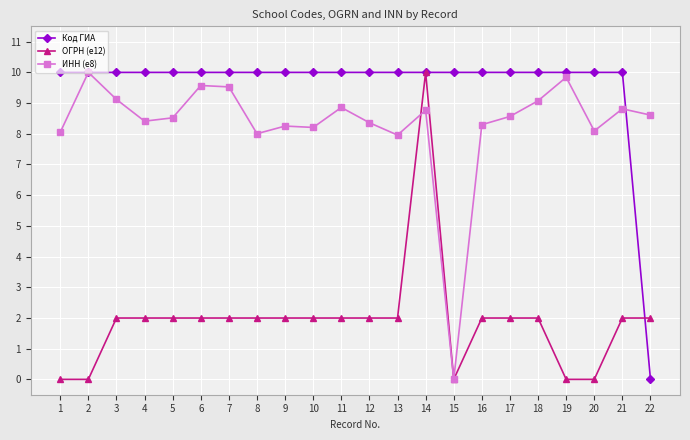

What is the sum of all Код ГИА values?

210.0